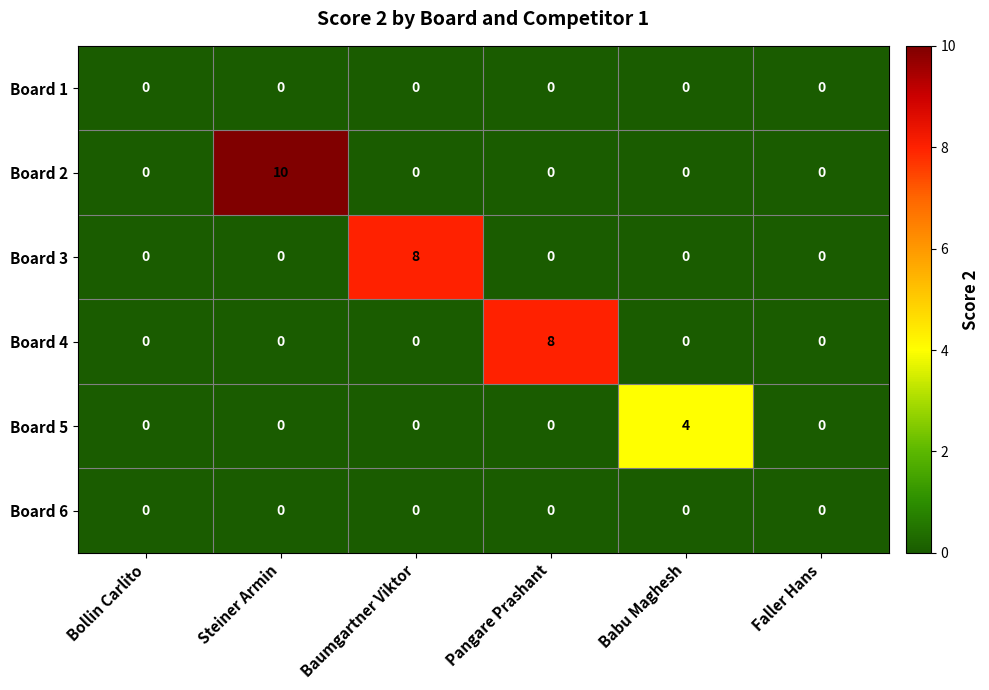

Is it true that Board 6 equals 0 at Babu Maghesh?

True